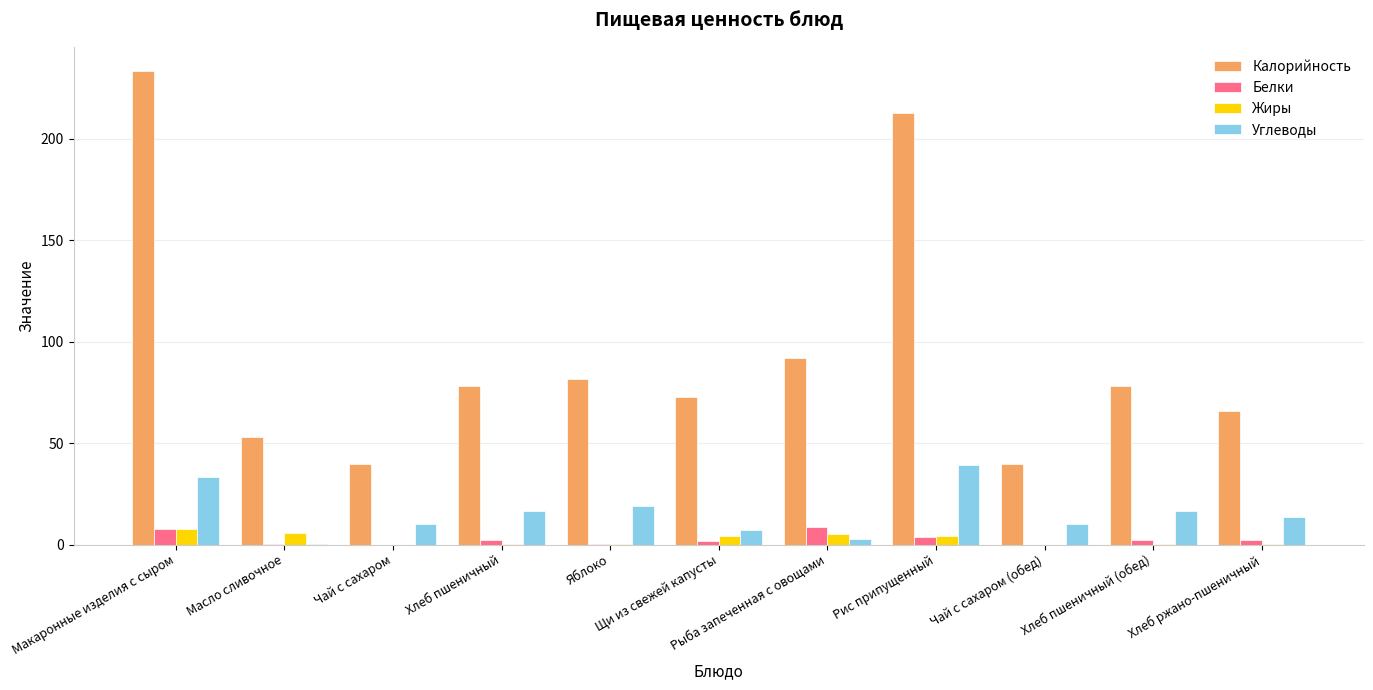

What is the maximum value shown in the chart?

233.5